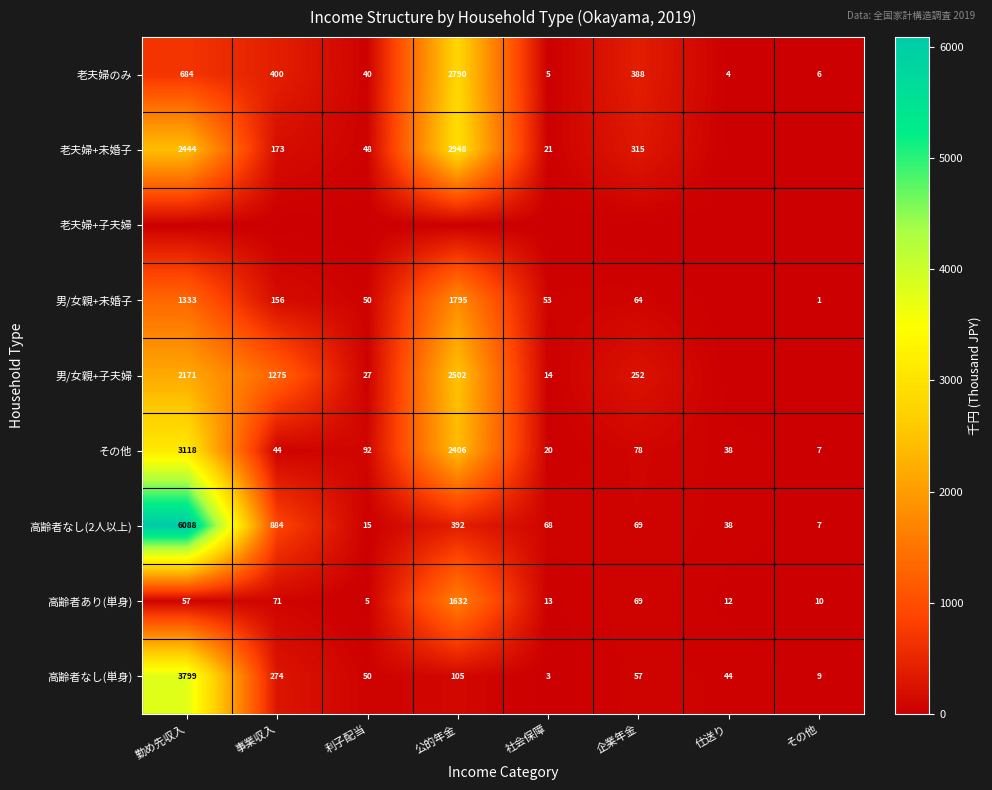

At which category is the sum across all series the highest?

勤め先収入